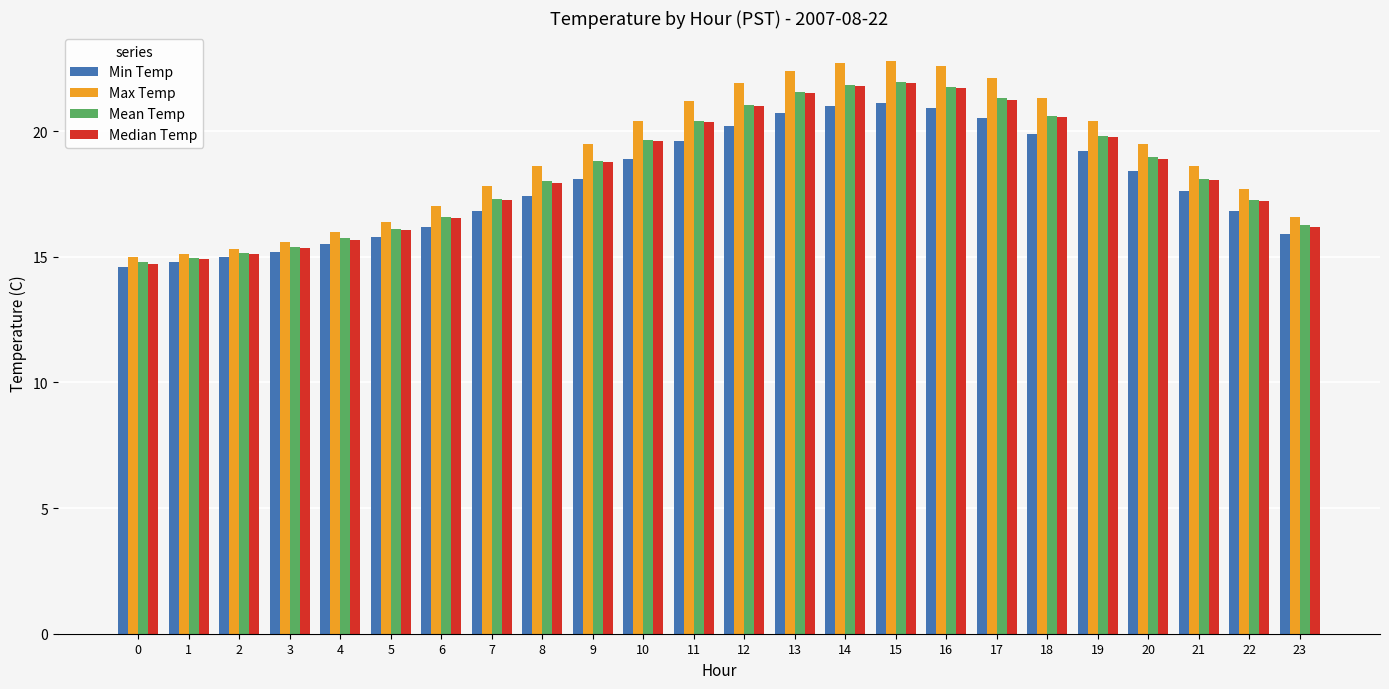

How many bars are there in total?

96